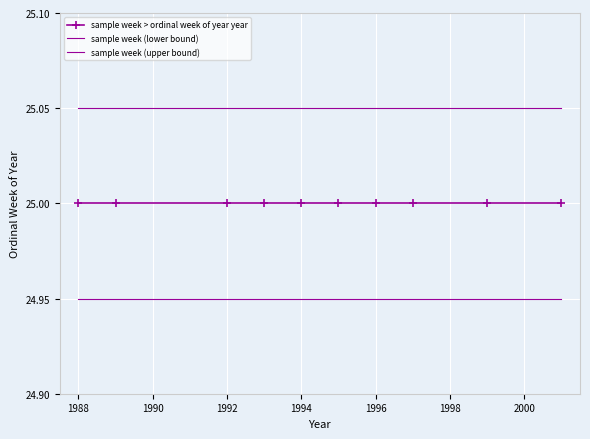

Which series has the largest range (max minus min)?

sample week > ordinal week of year year